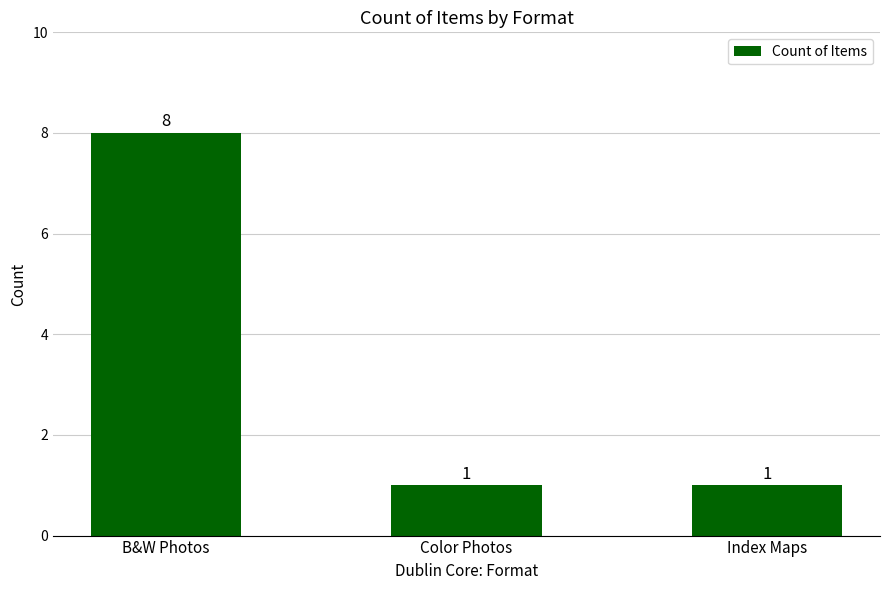

Which has a higher value, Color Photos or B&W Photos?

B&W Photos